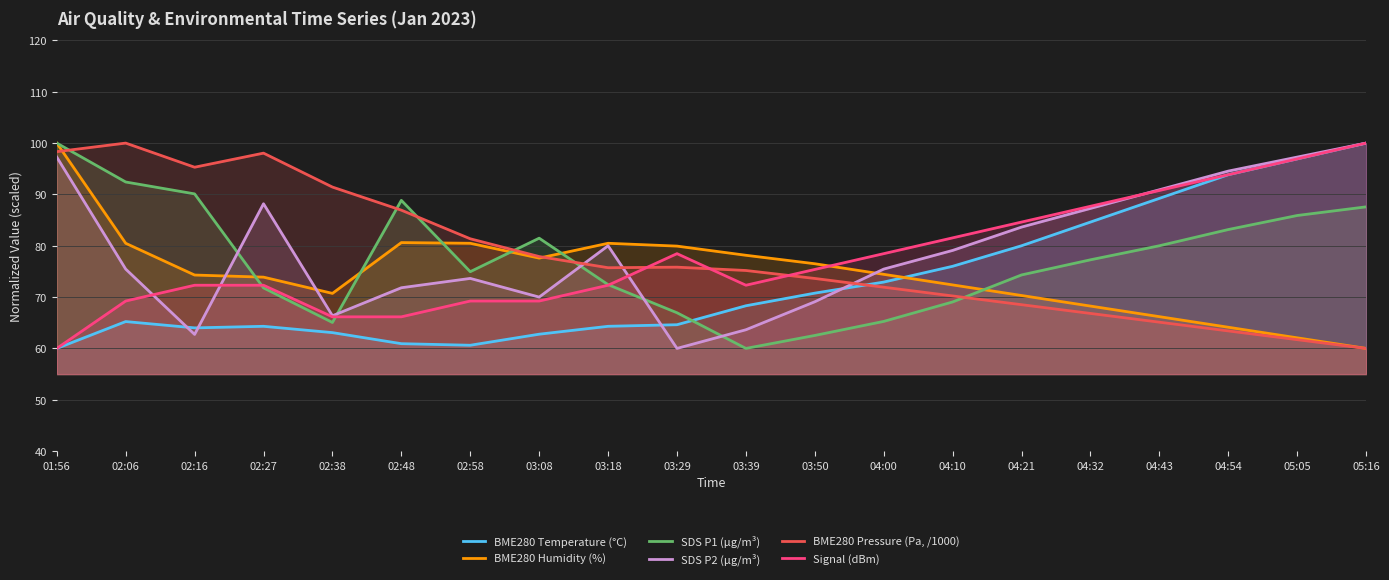

Which series changed the most between 01:56 and 04:54?

BME280 Humidity (%)